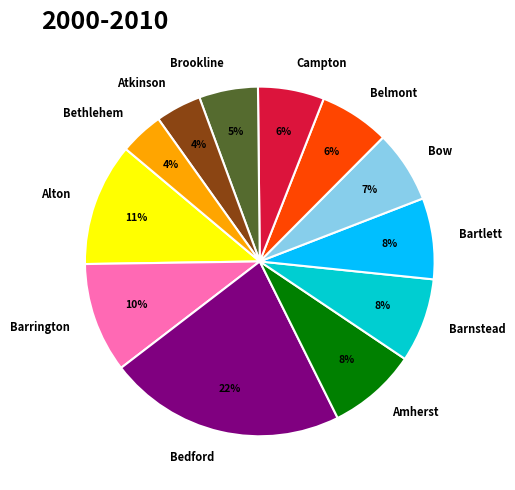

What is the largest slice in the pie chart?

Bedford